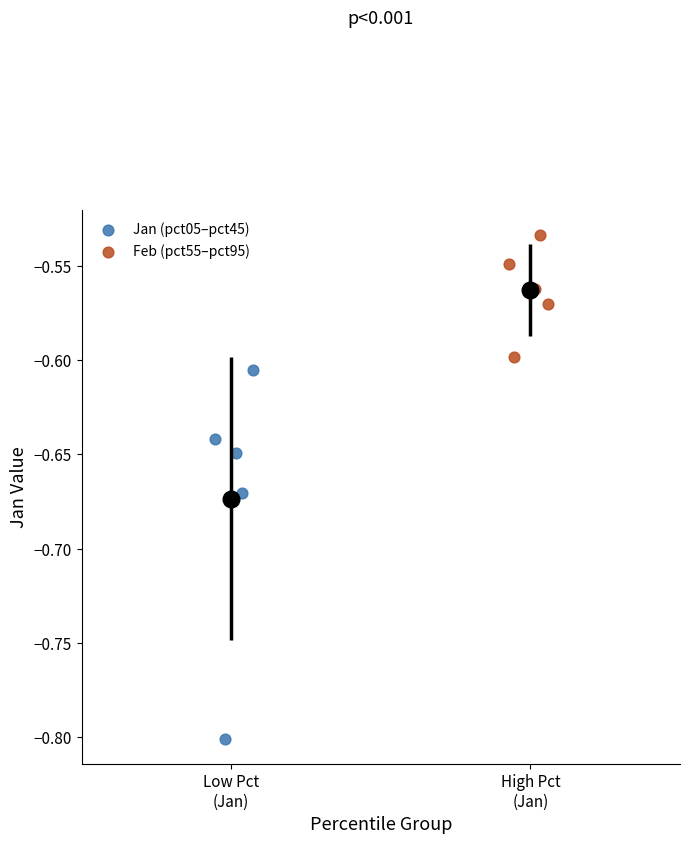

Which series reaches the maximum Y coordinate?

Feb (pct55–pct95)